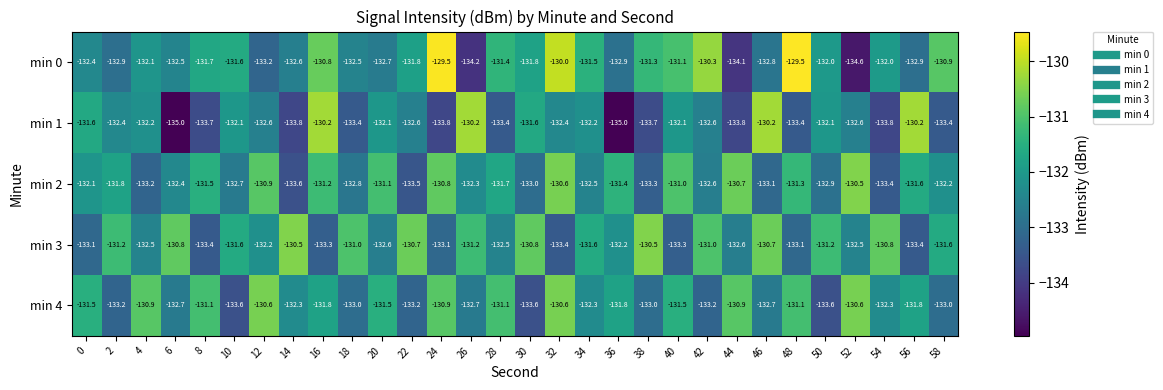

How many series are shown in this chart?

5